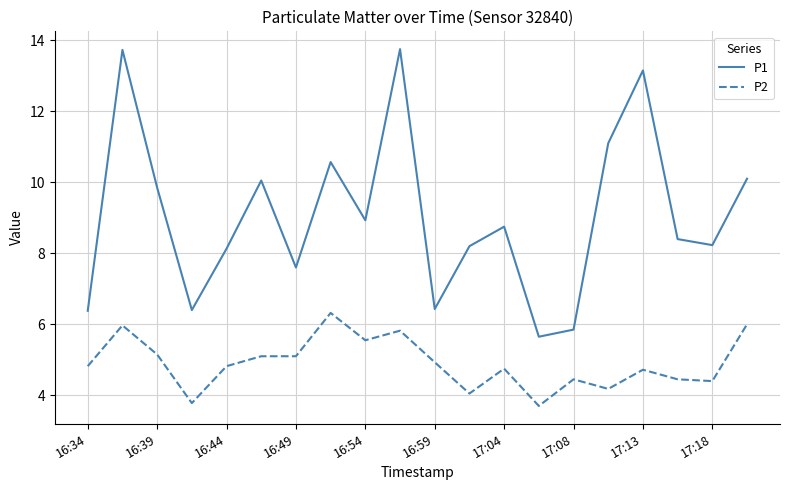

At how many categories does at least one series exceed 5?

20